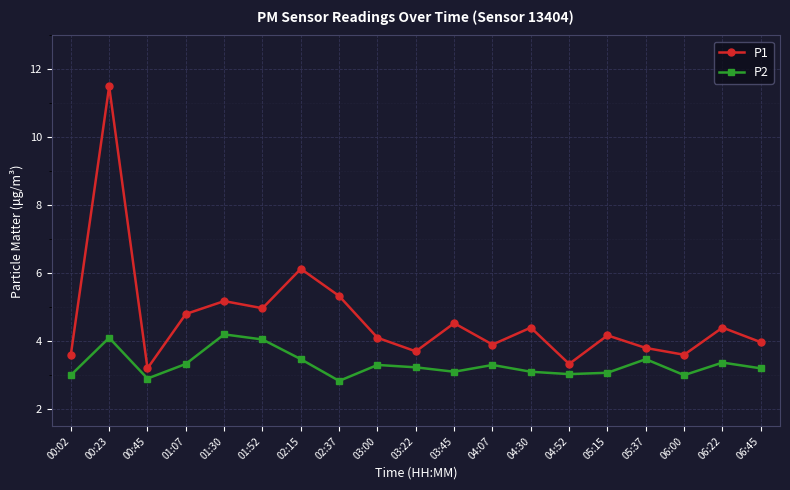

At which category does P2 reach its first local peak?

00:23